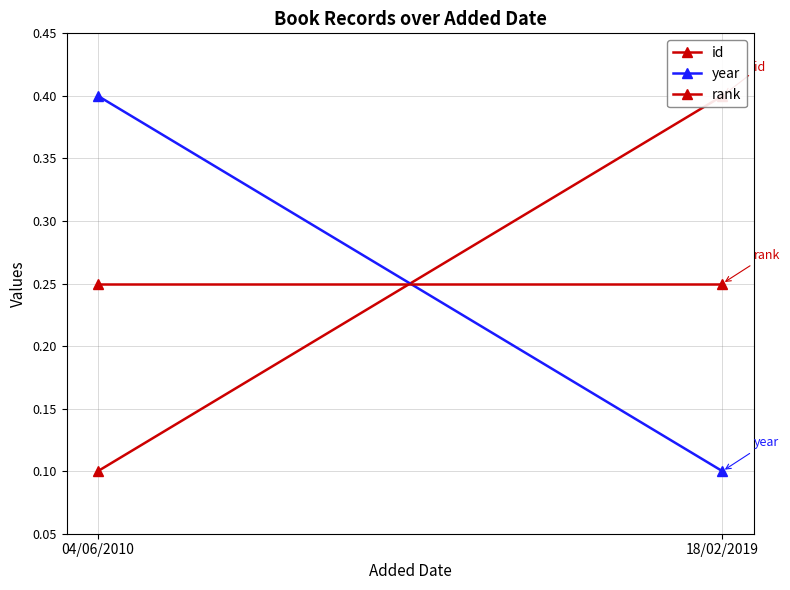

List the labels in order of id value, smallest first.

04/06/2010, 18/02/2019